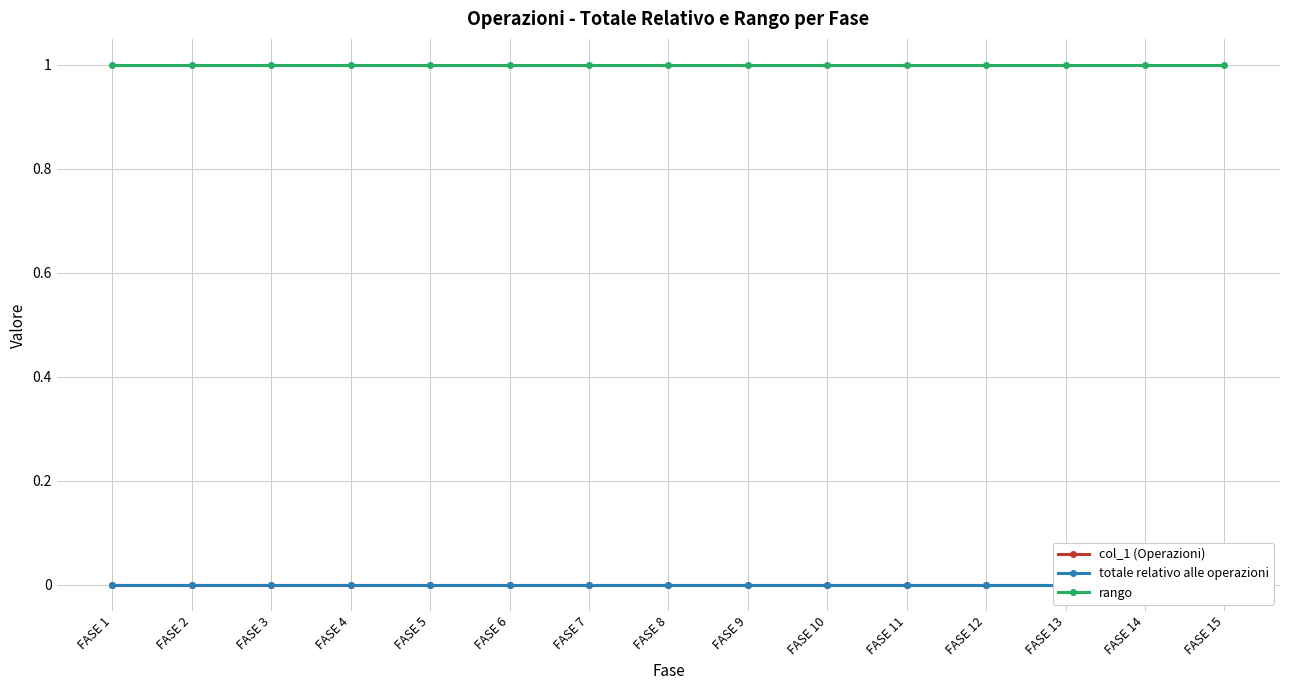

What is the greatest value displayed?

1